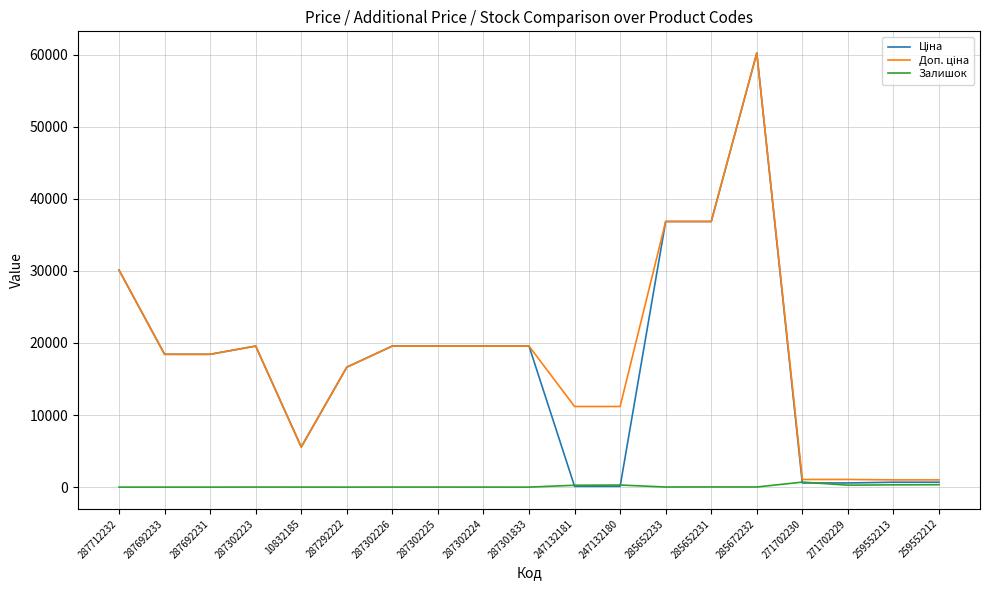

At which category is the sum across all series the highest?

285672232